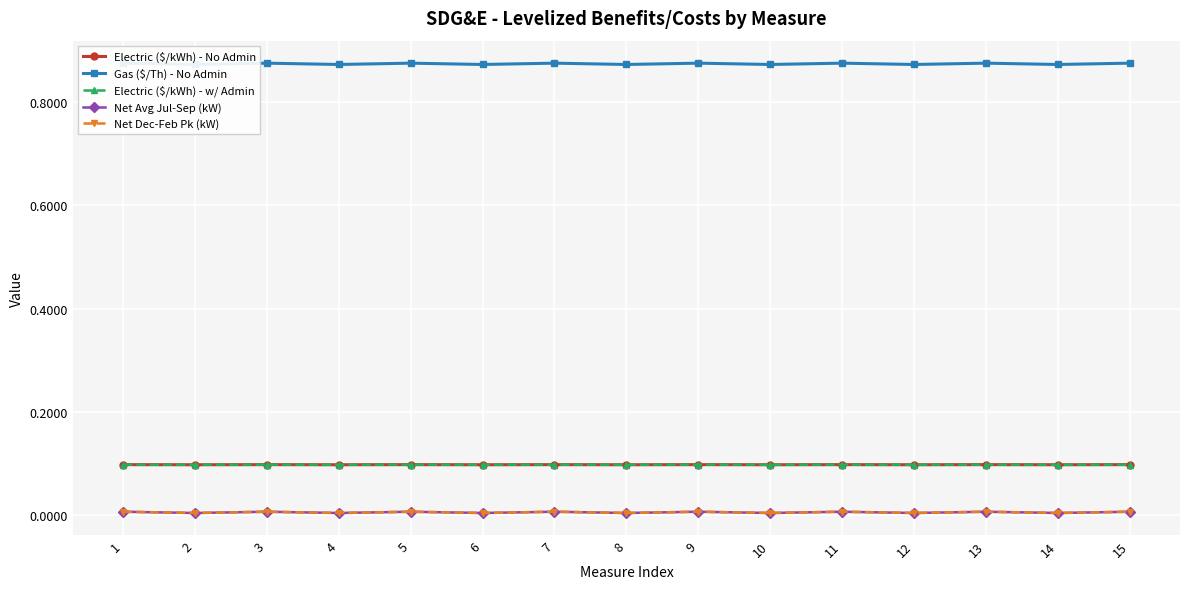

How many interior local valleys does the Net Dec-Feb Pk (kW) series have?

7